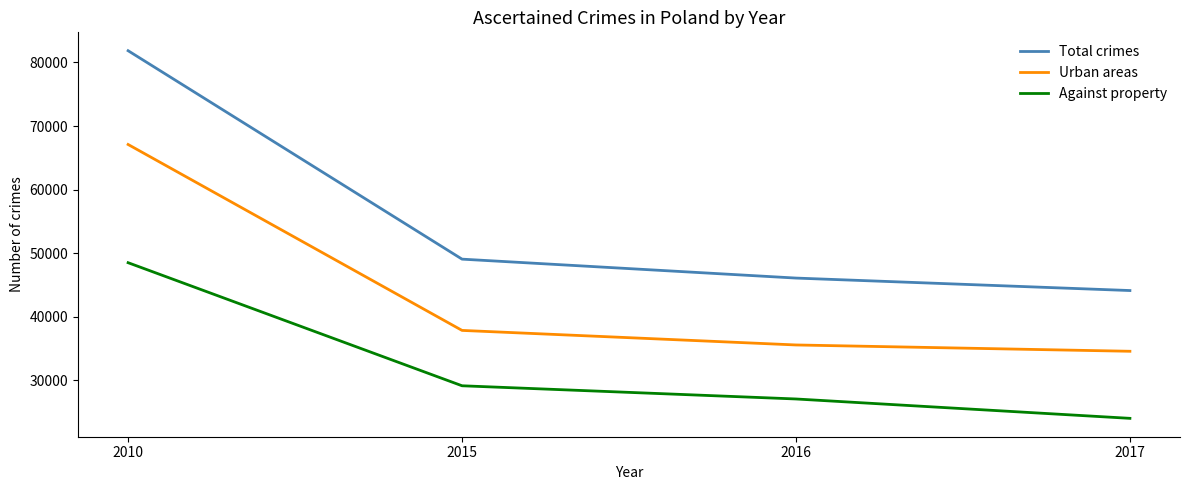

At which label does Total crimes reach its peak?

2010